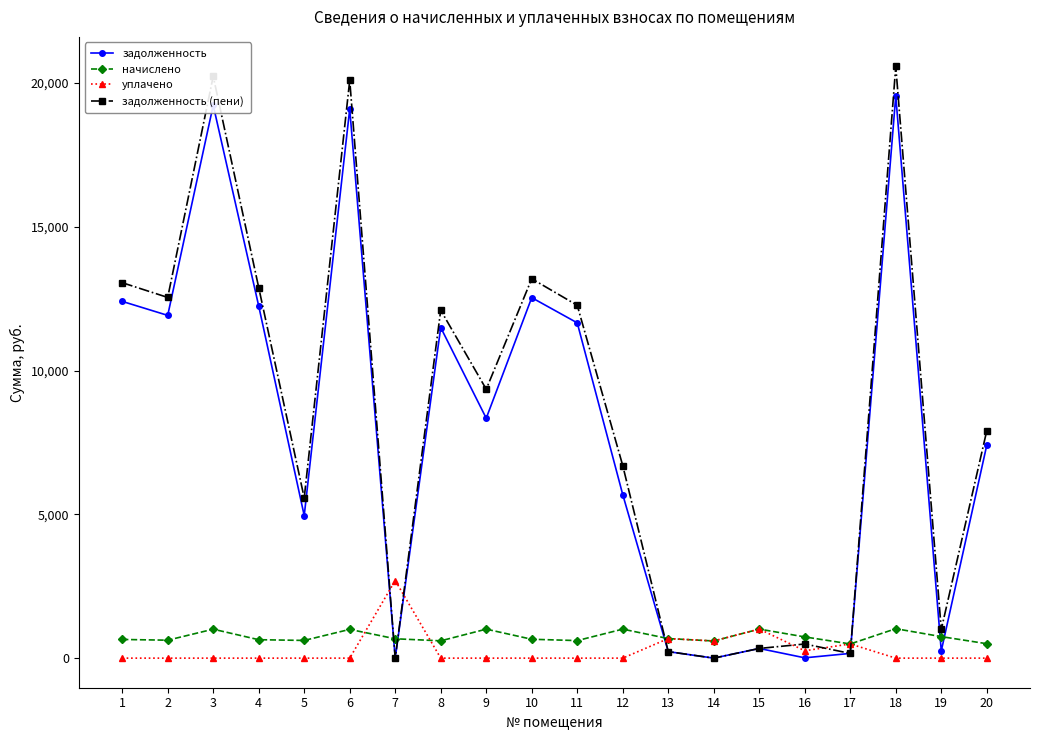

What is the maximum value shown in the chart?

20579.3